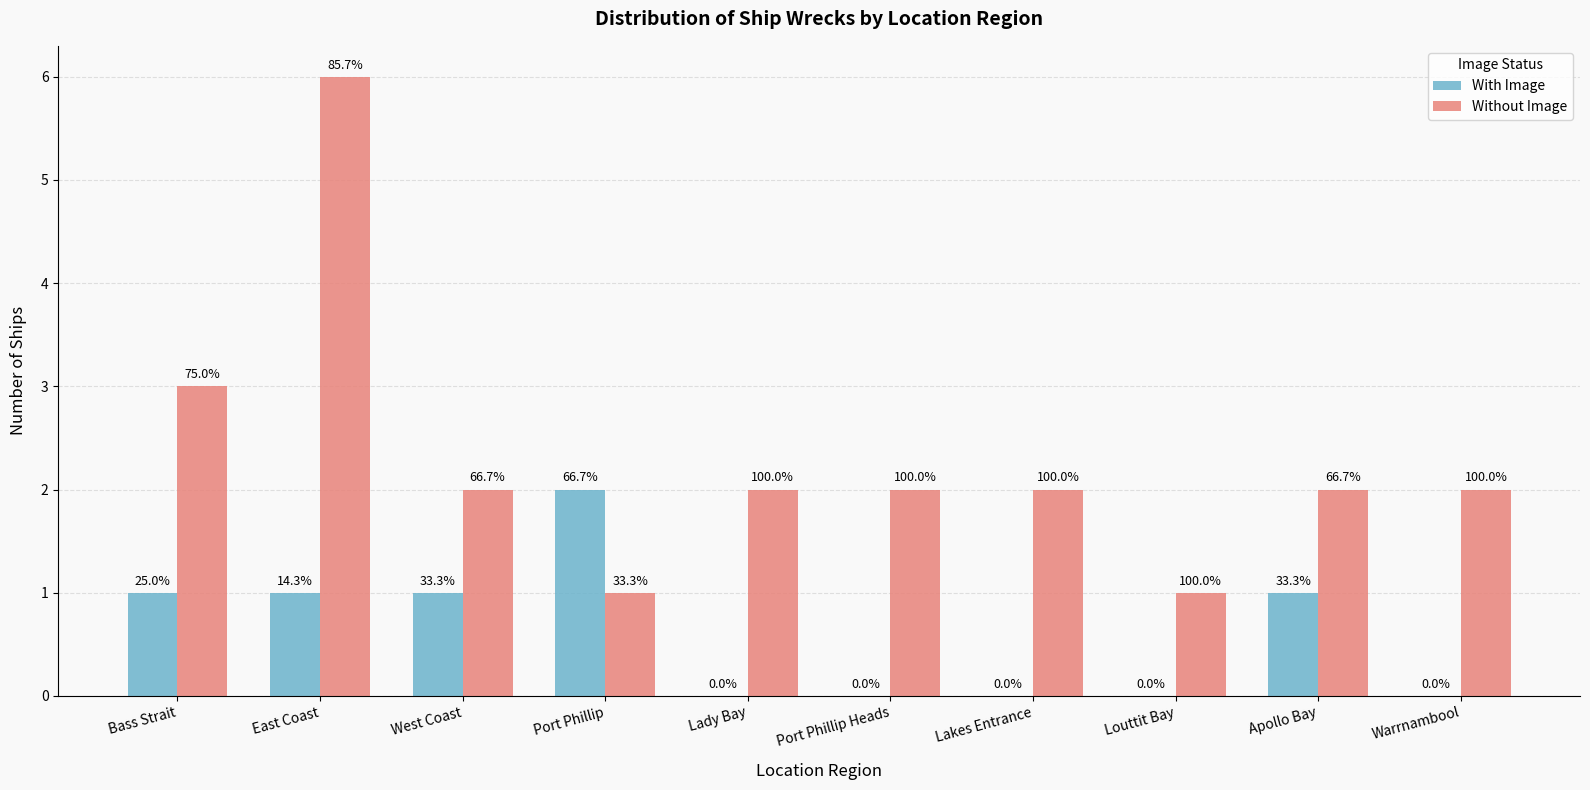

Rank the series by their average value, from lowest to highest.

With Image, Without Image